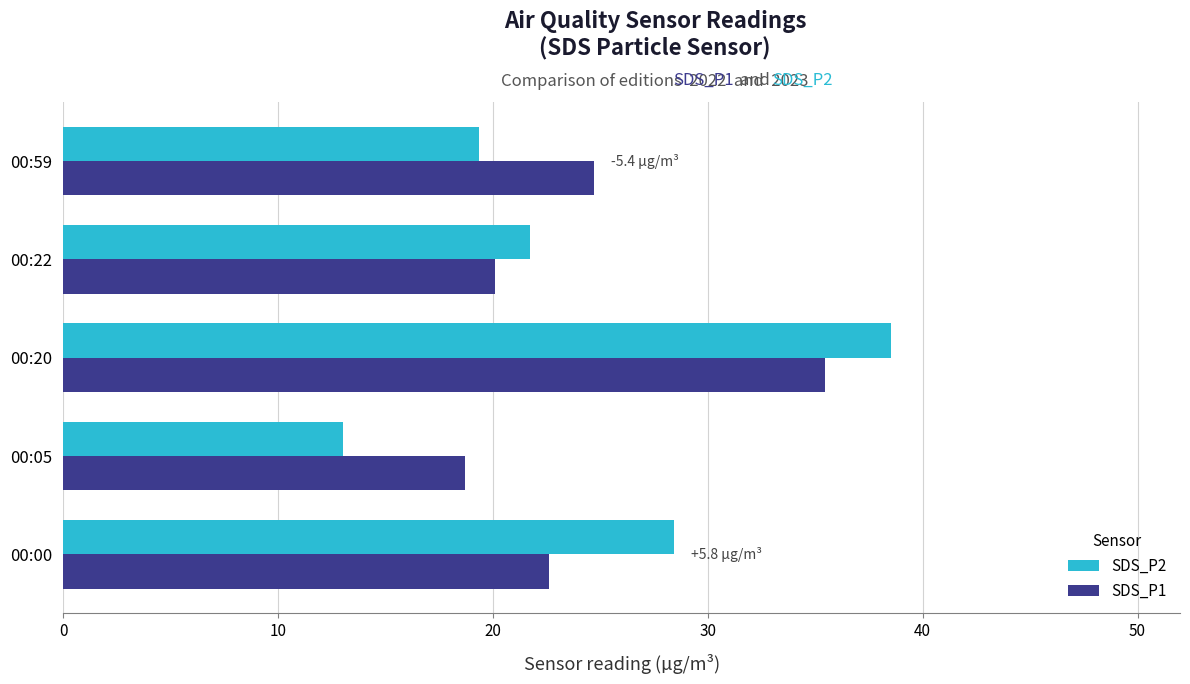

Which series changed the most between 00:00 and 00:59?

SDS_P2